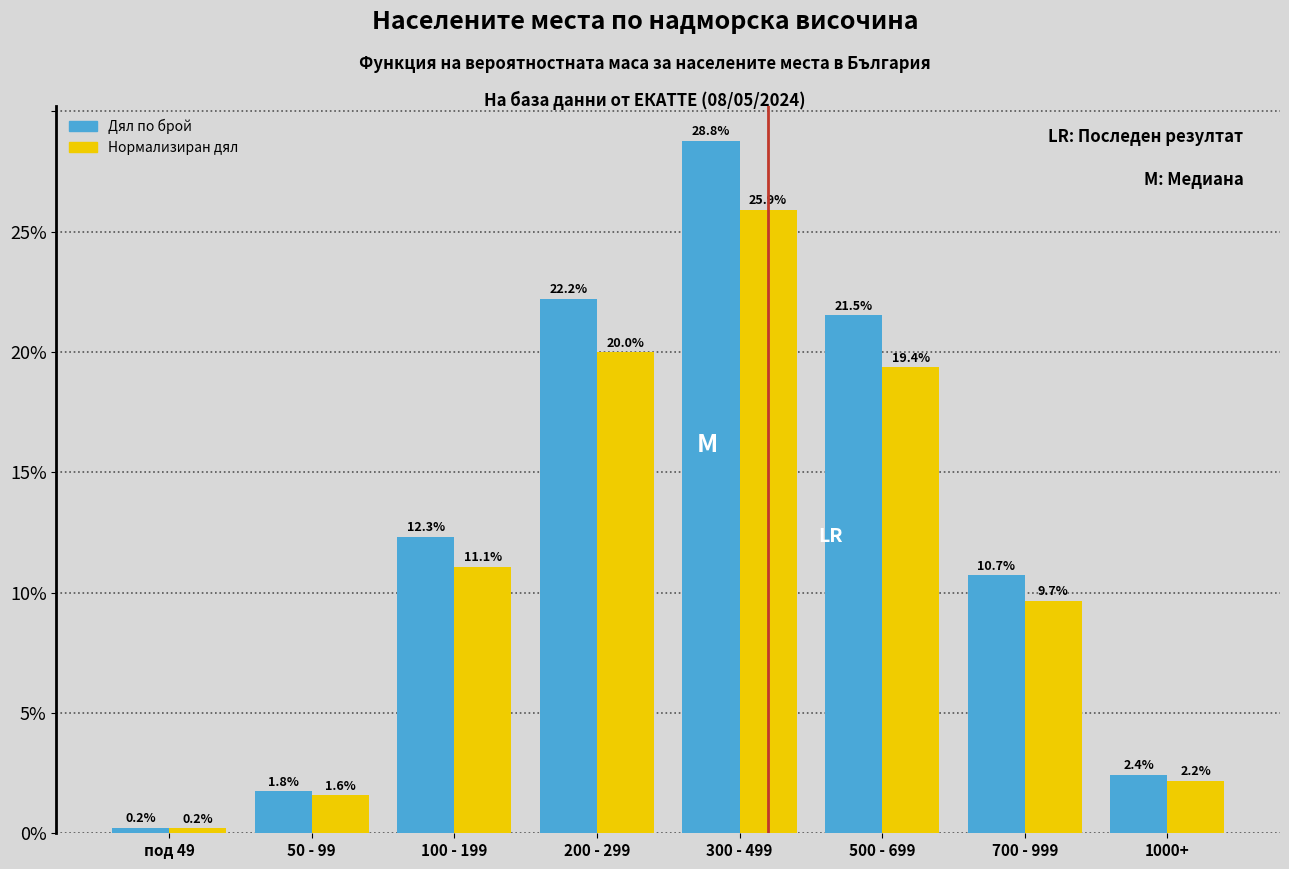

Reading left to right, extract all data points from this chart.

Дял по брой: 0.2	1.8	12.3	22.2	28.8	21.5	10.7	2.4
Нормализиран дял: 0.2	1.6	11.1	20.0	25.9	19.4	9.7	2.2